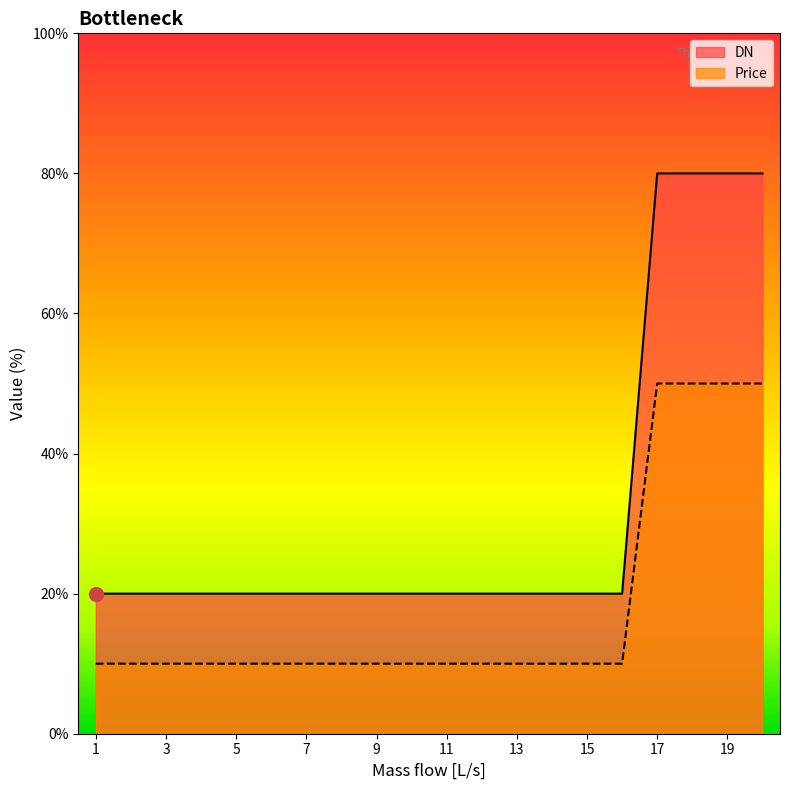

At 13, list the series in order from largest to smallest.

DN, Price